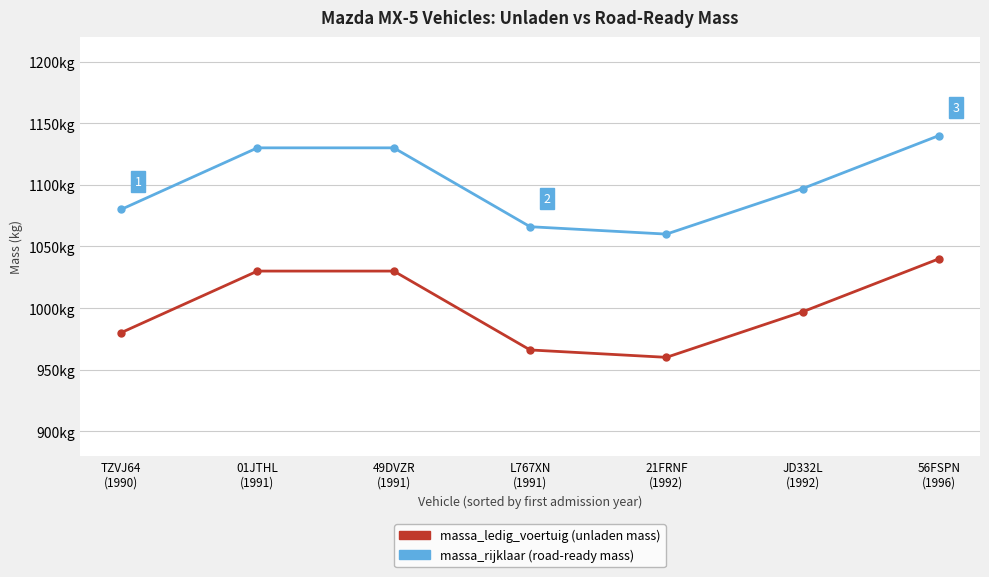

Is this an area chart (filled region under the line)?

No